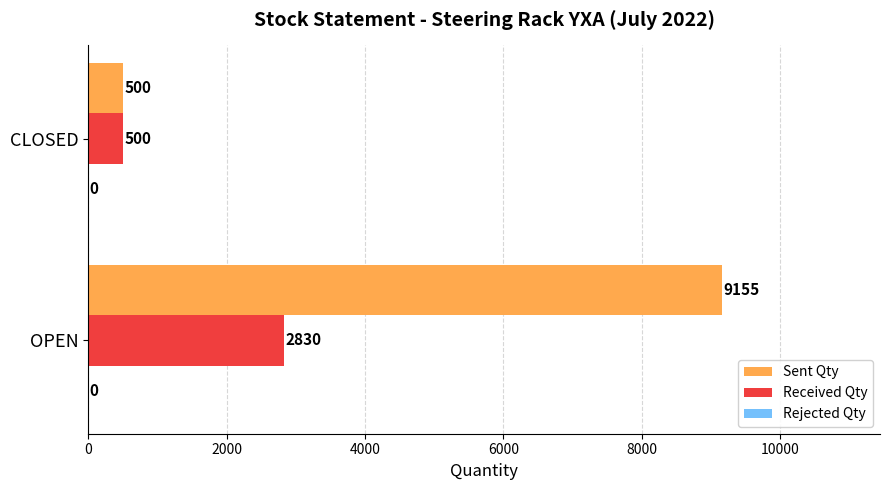

Rank the categories by Received Qty value from highest to lowest.

OPEN, CLOSED